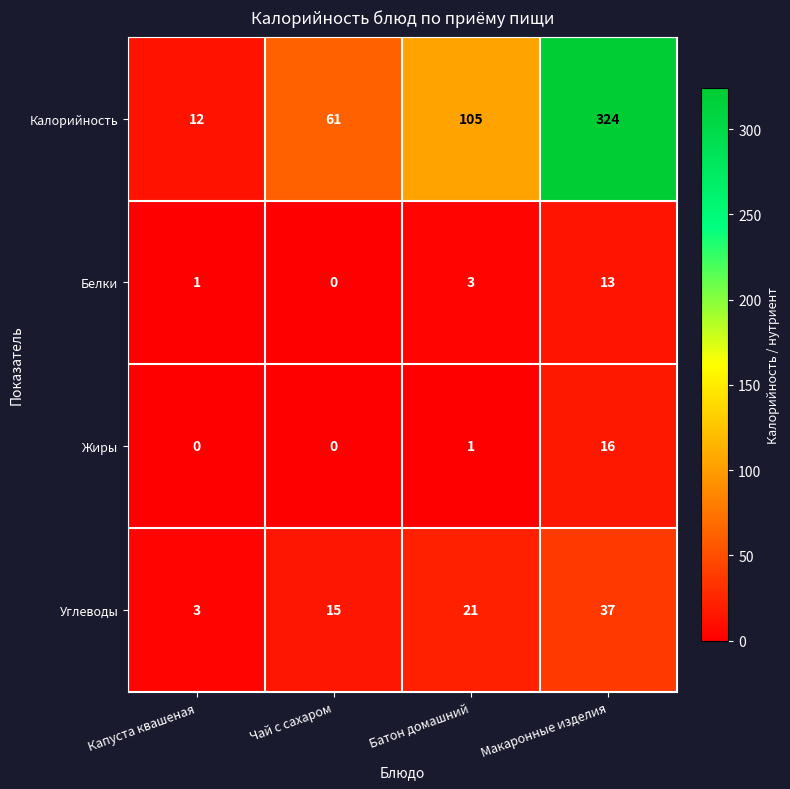

List the series in order of their peak value, lowest first.

Белки, Жиры, Углеводы, Калорийность